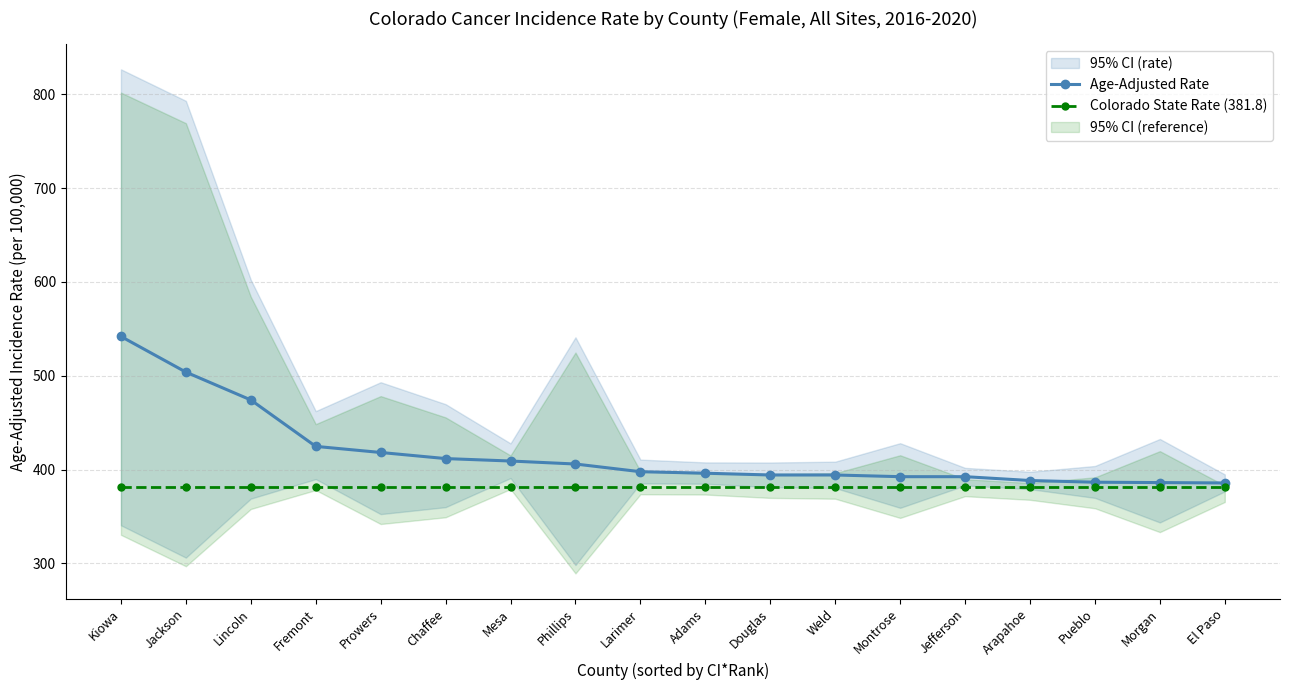

Which series has the largest total across all categories?

Age-Adjusted Rate